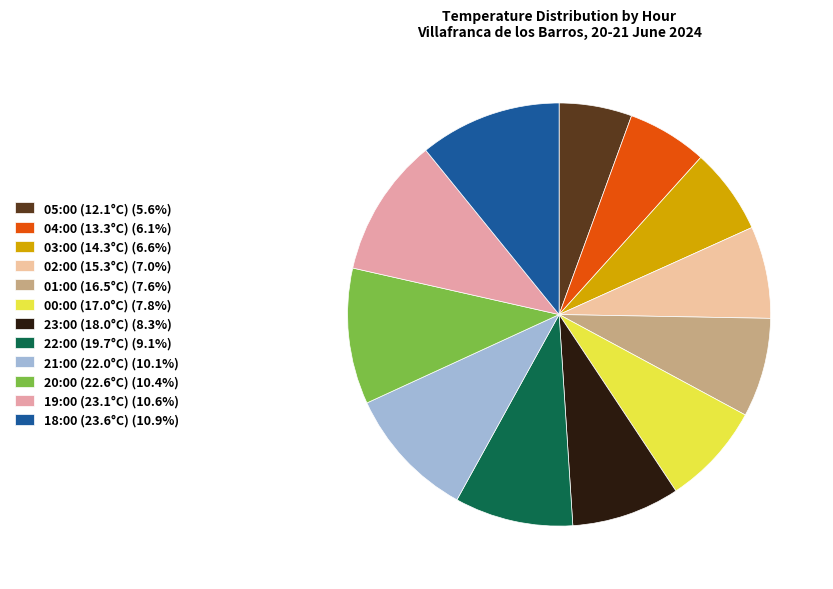

Which slice is the largest?

18:00 (23.6°C)